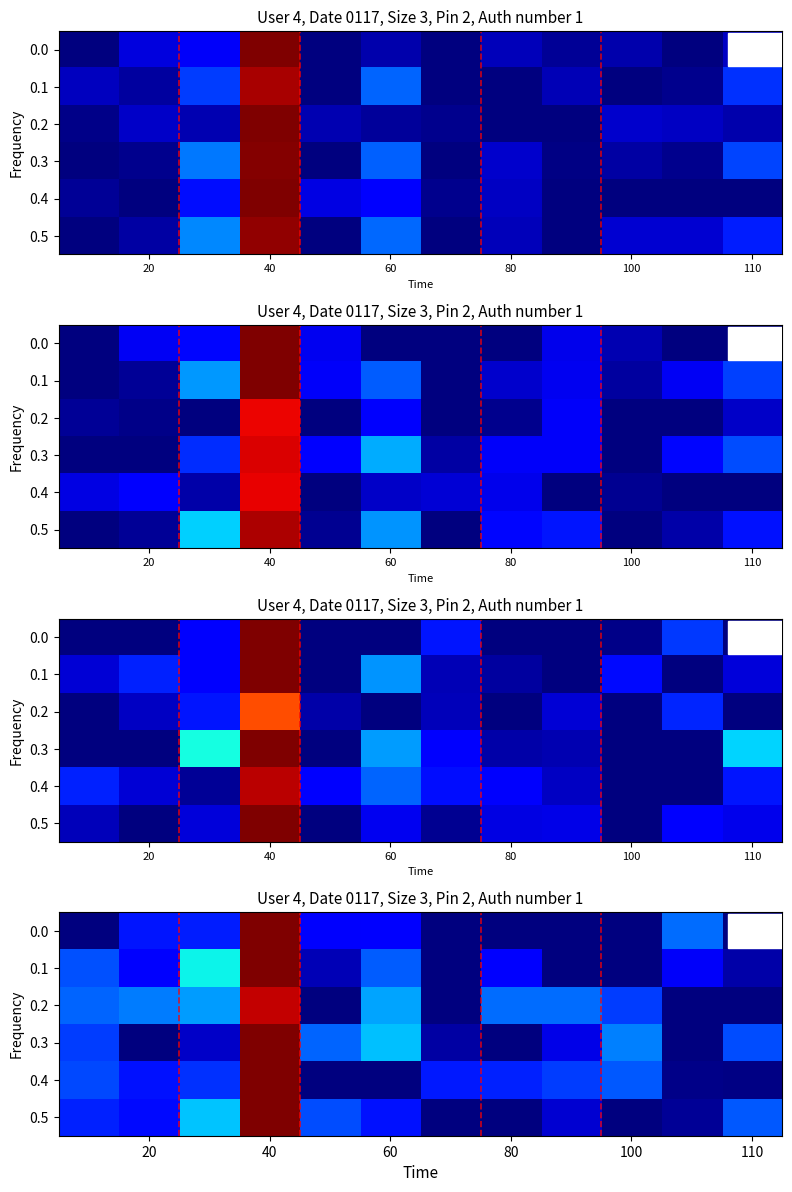

Which series has the largest total across all categories?

0.2